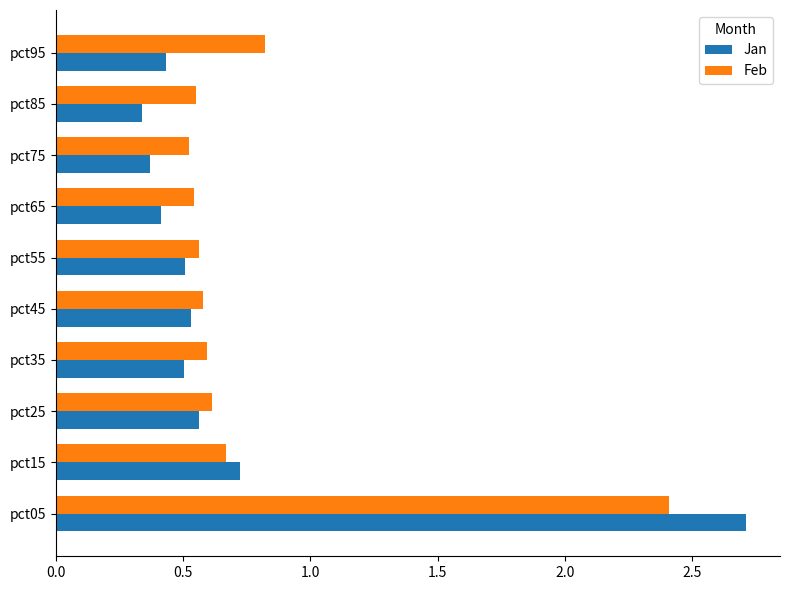

Which category has the highest value across all series?

pct05